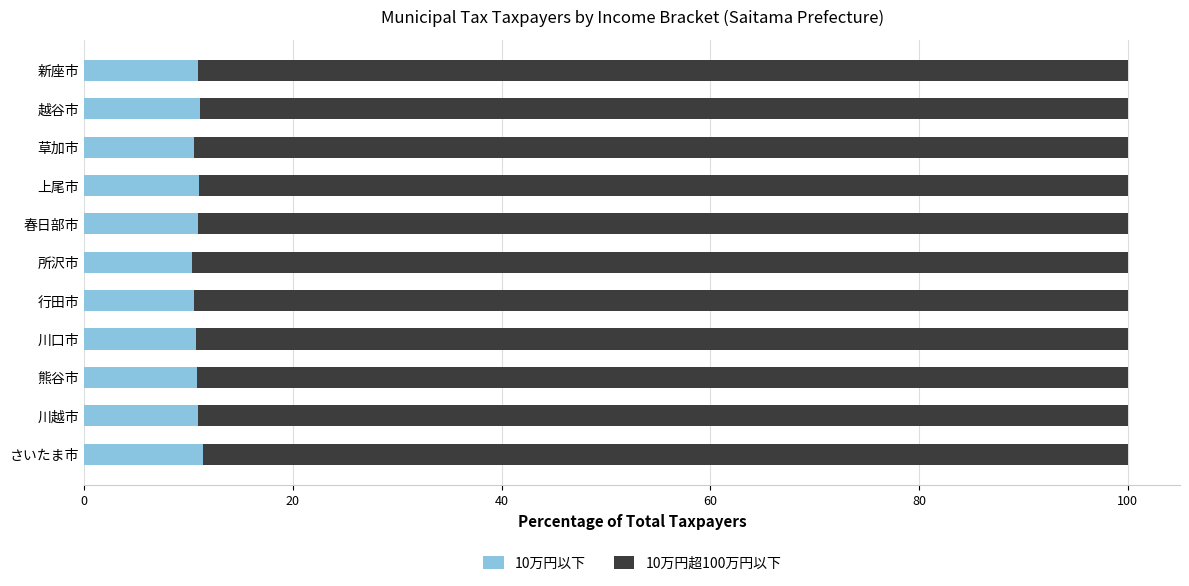

How many distinct data groups are displayed?

2